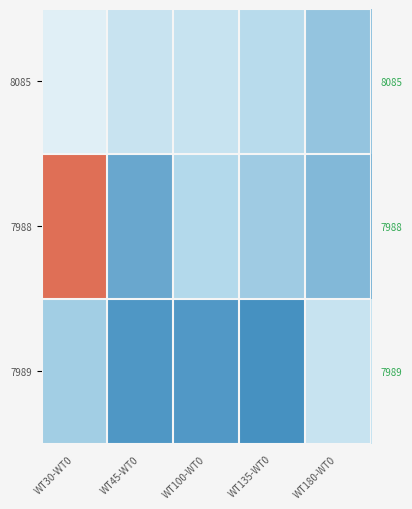

Which category has the lowest value across all series?

WT30-WT0